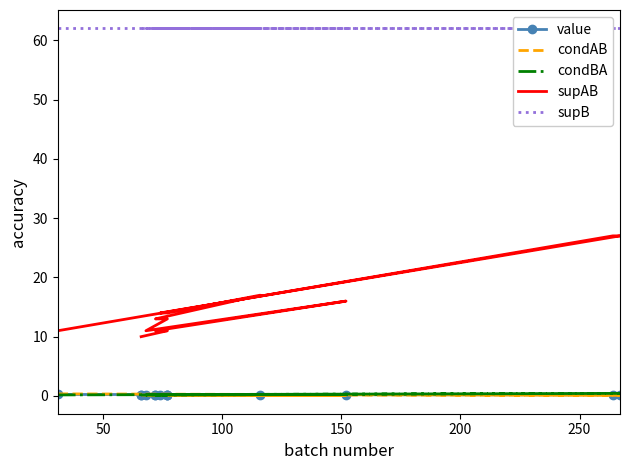

True or false: condBA and supAB intersect in this chart.

False